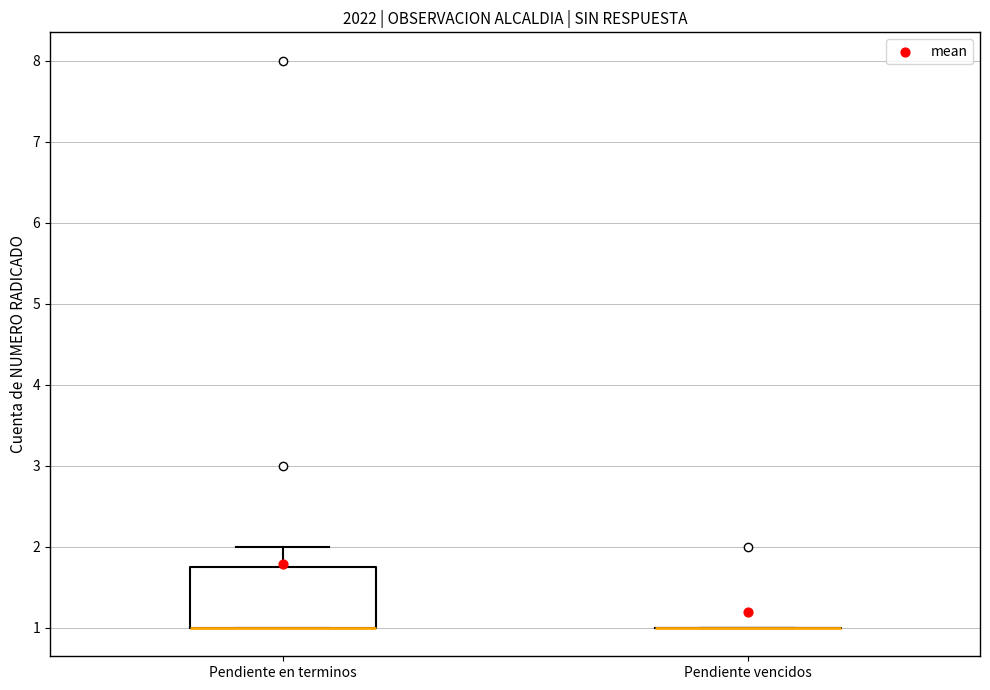

Reading left to right, transcribe this box plot: for each box, give where its median line is, the range the box spans, and where its two whiskers end, as read against the y-axis. The values are not printed on the chart, so give them approximately, as read against the axis.

Pendiente en terminos: median 1.0 (drawn on the box's lower edge), box 1.0 to 1.8, whiskers 1.0 to 2.0
Pendiente vencidos: box collapsed to a line at 1.0, whiskers 1.0 to 1.0